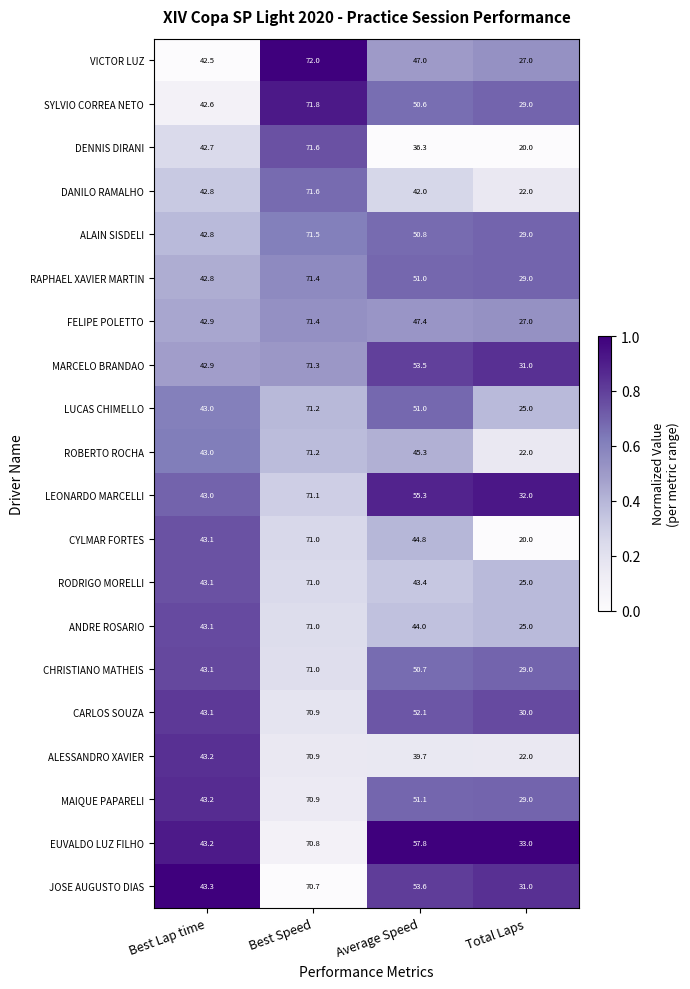

At which label does EUVALDO LUZ FILHO first exceed 57?

Best Speed